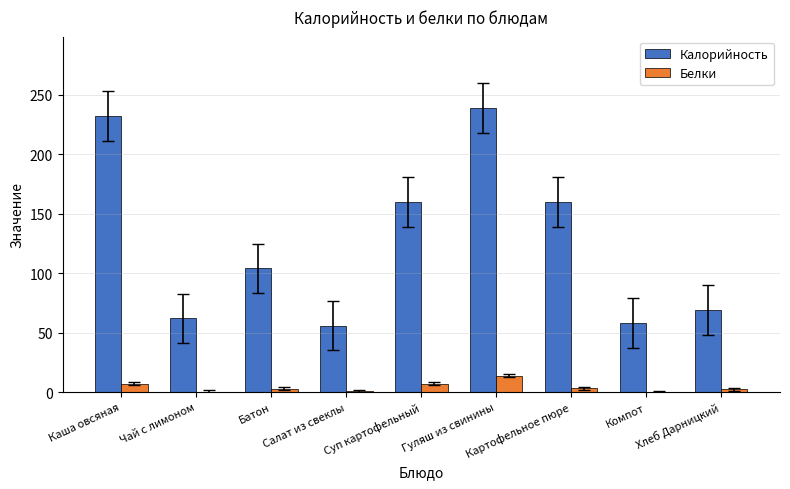

What is the sum of all Калорийность values?

1140.0